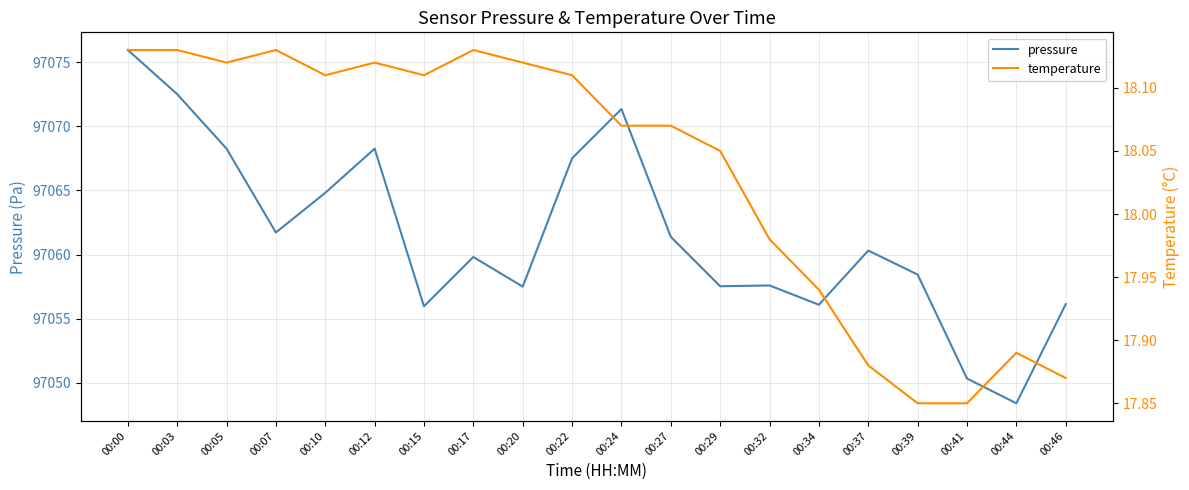

The pressure series shows 97059.8 at 00:17. True or false?

True